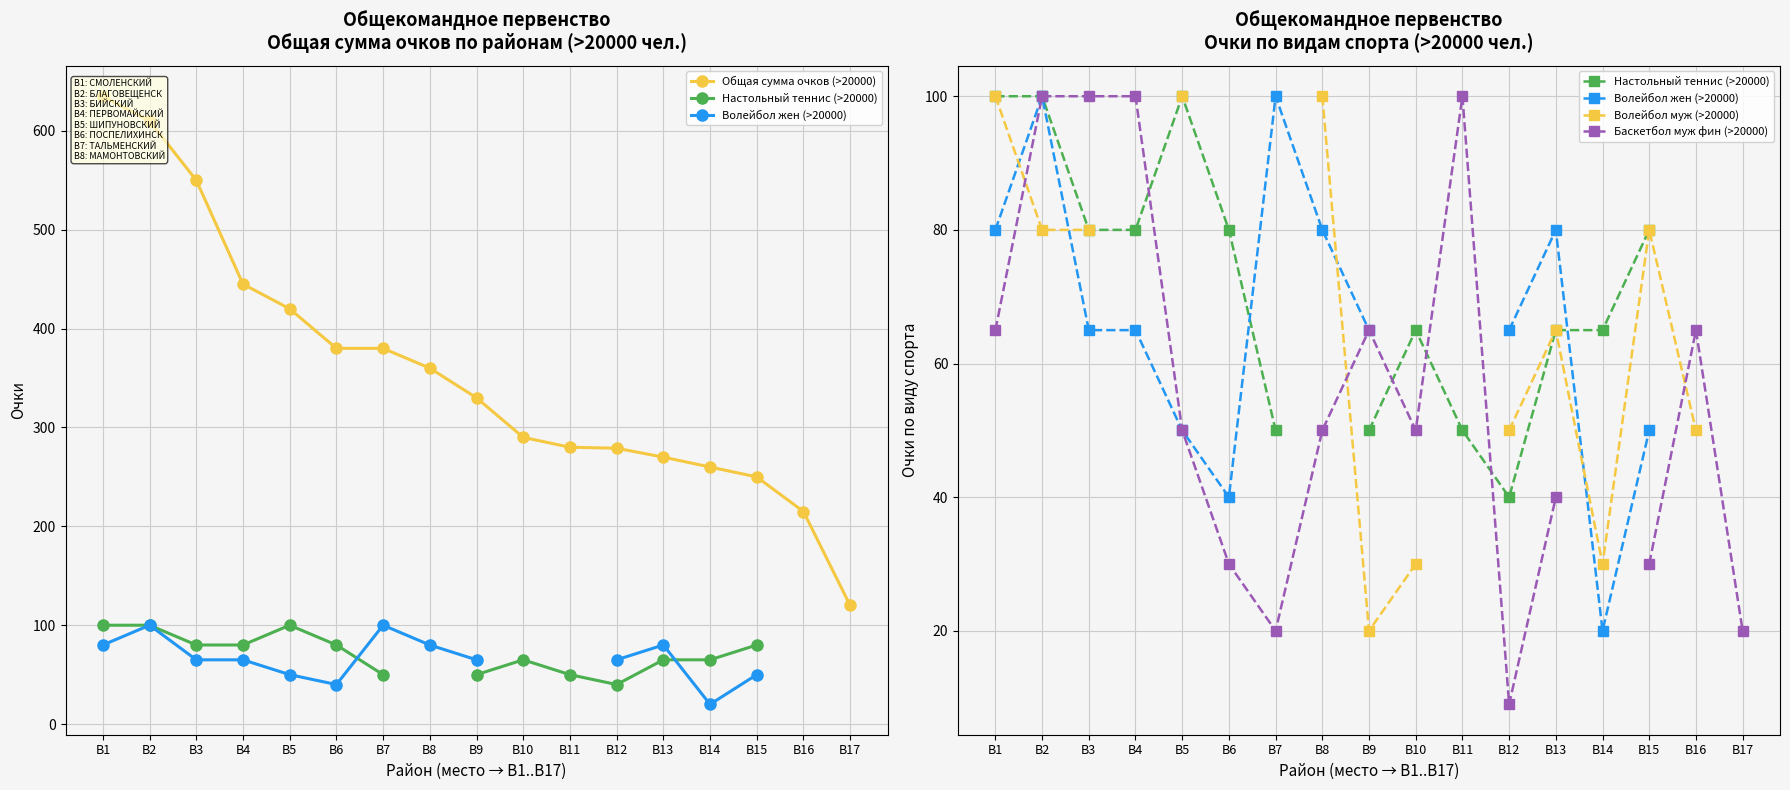

How many data points does each series have?

17